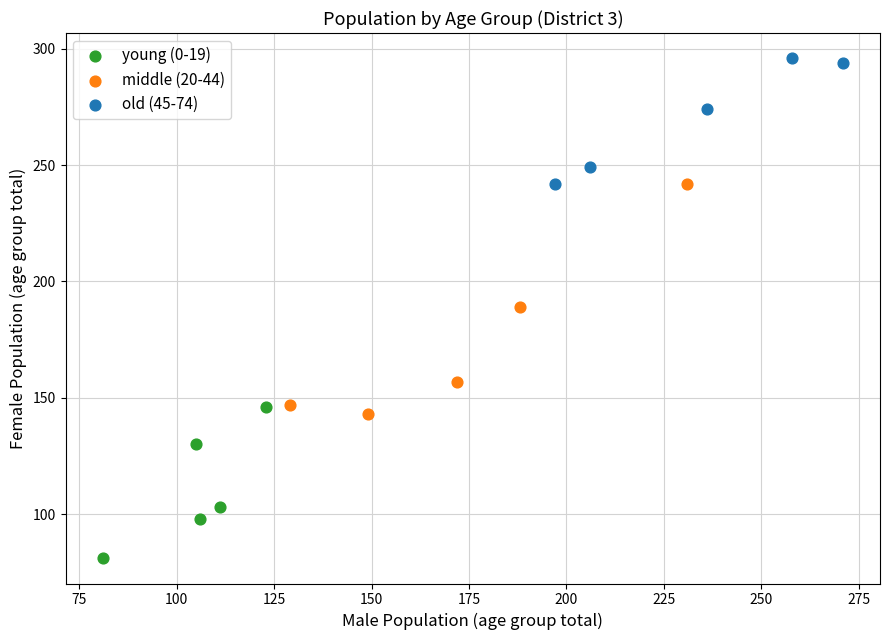

What are all the series names shown in the legend?

young (0-19), middle (20-44), old (45-74)